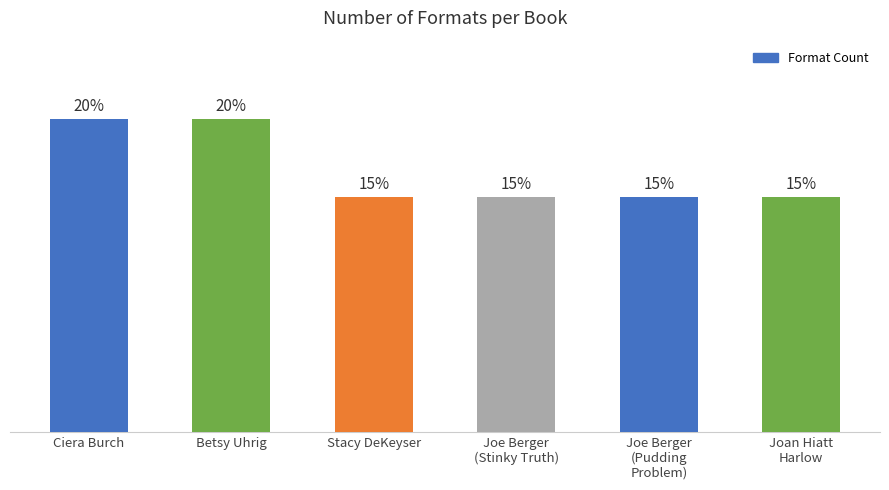

Are the bars horizontal?

No